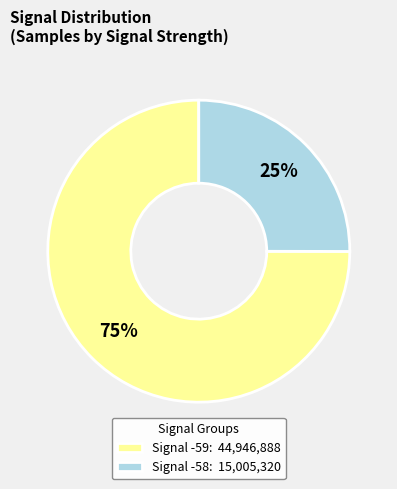

Is the sum of Signal -59: 44,946,888 and Signal -58: 15,005,320 greater than half?

Yes